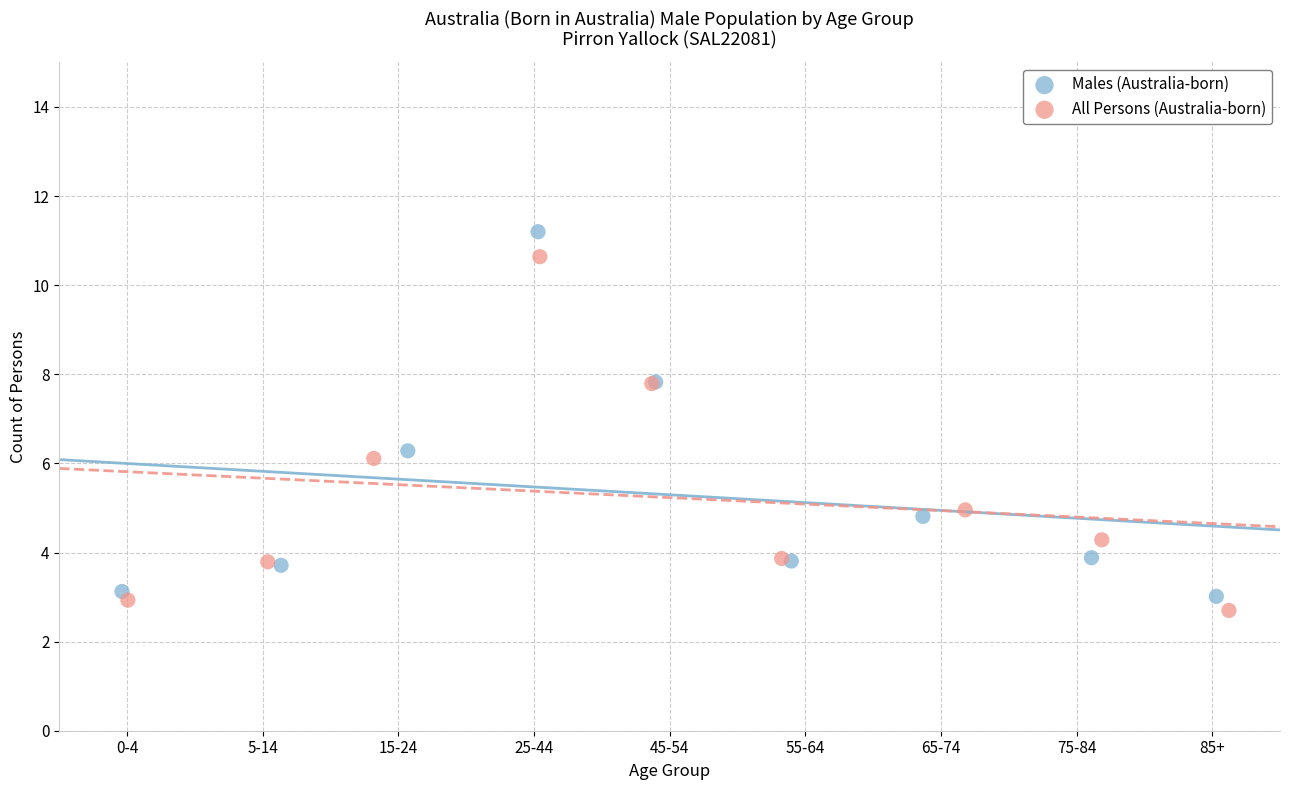

Which series reaches the minimum Y coordinate?

All Persons (Australia-born)